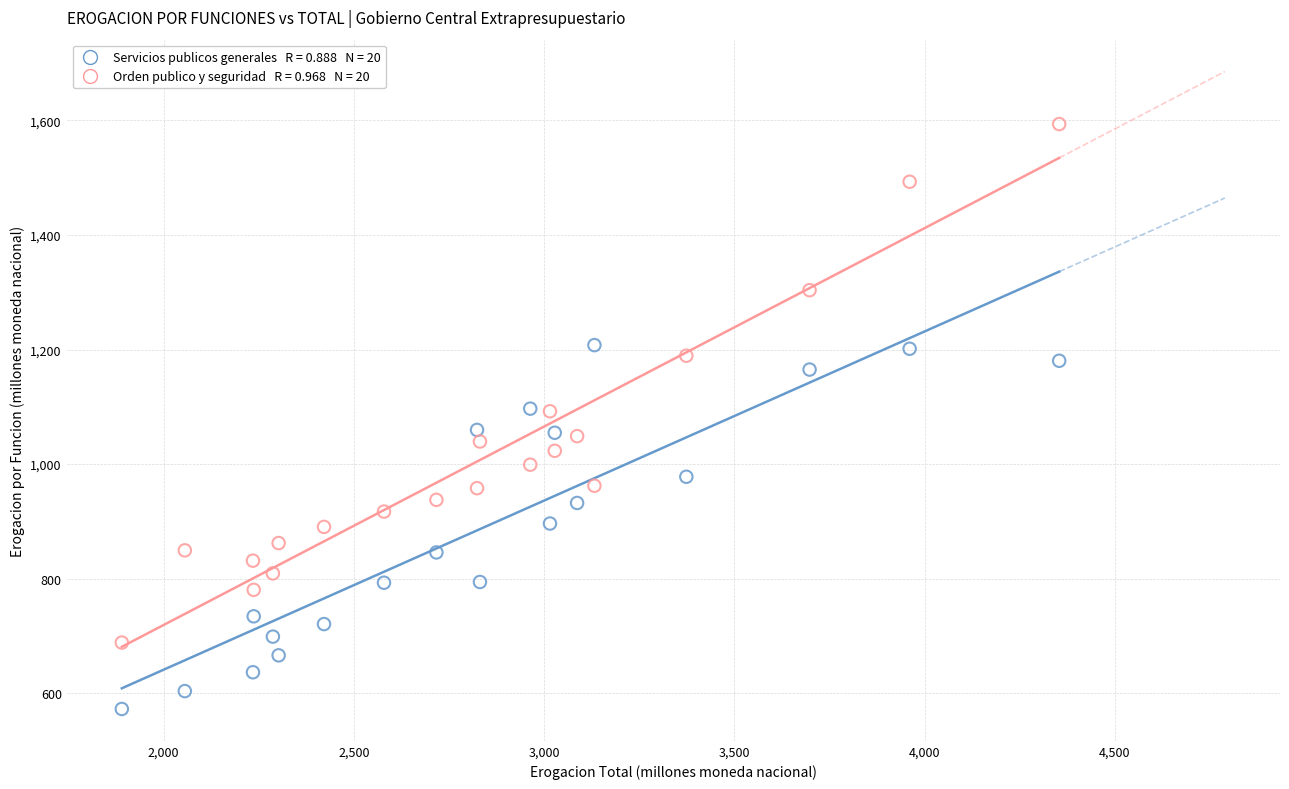

How many data points are displayed?

40